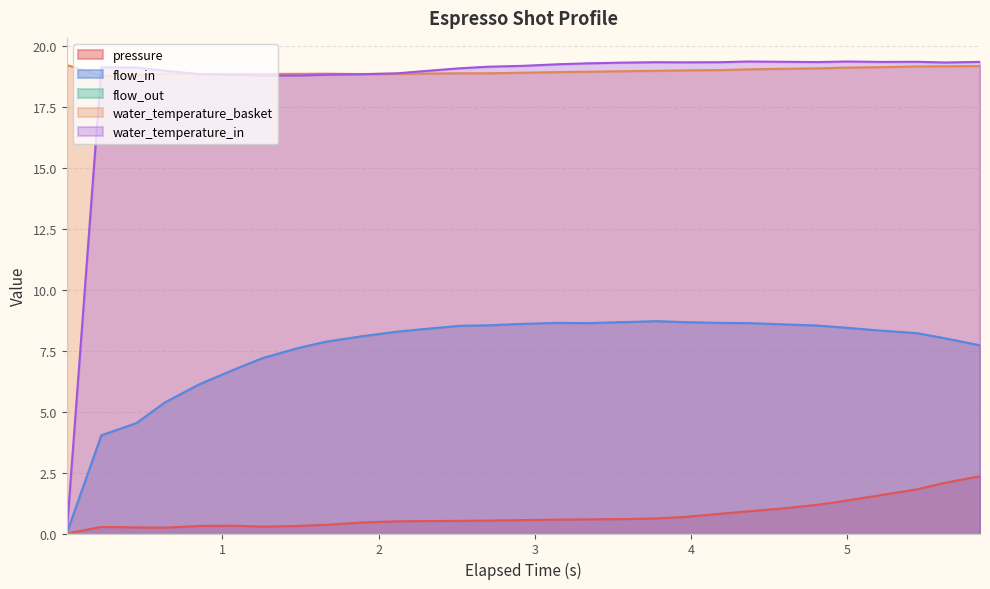

Which series has the largest range (max minus min)?

water_temperature_in